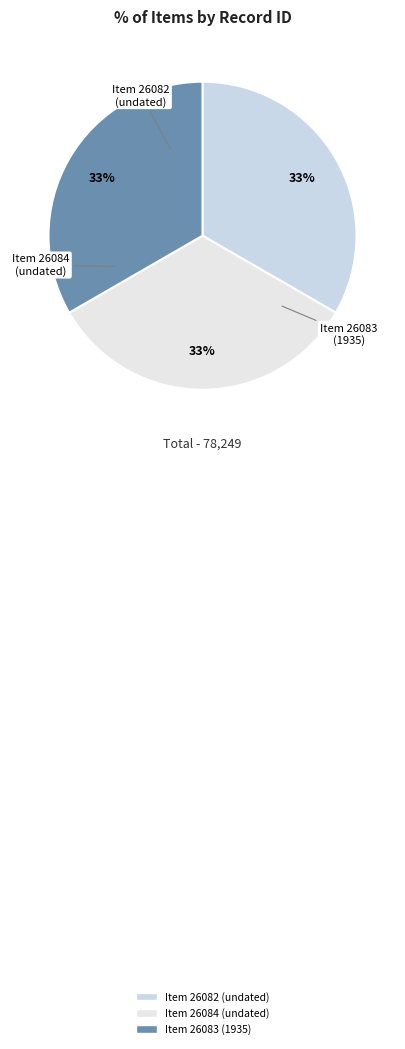

Approximately how many times larger is the value at Item 26083 (1935) compared to Item 26082 (undated)?

1.0